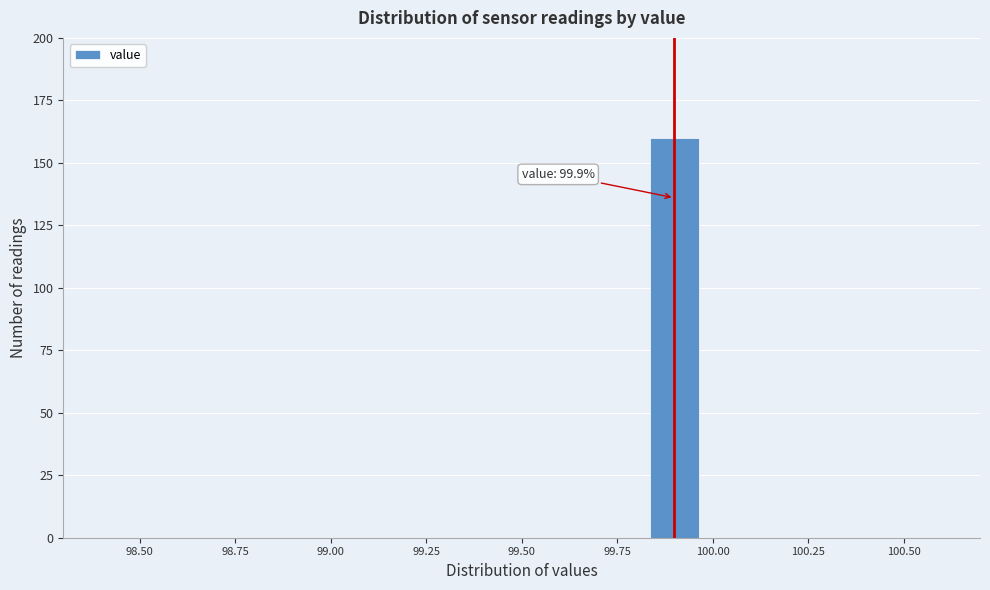

Around what value on the x-axis is the tallest bar? Give the approximate position of its centre, as read against the axis.

99.90